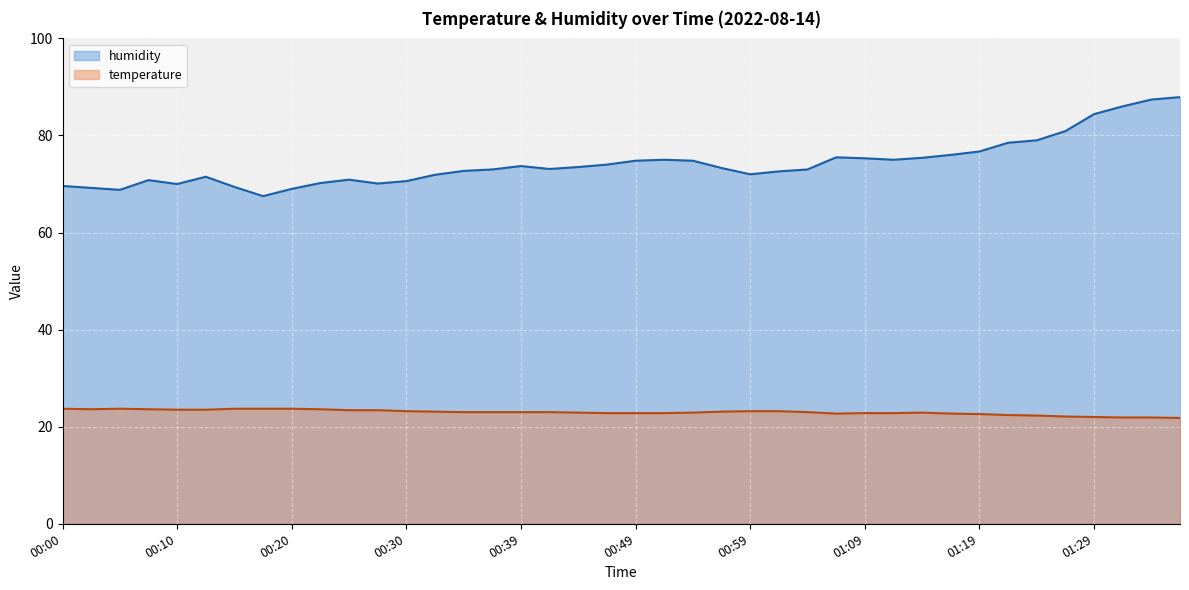

What are all the series names shown in the legend?

humidity, temperature